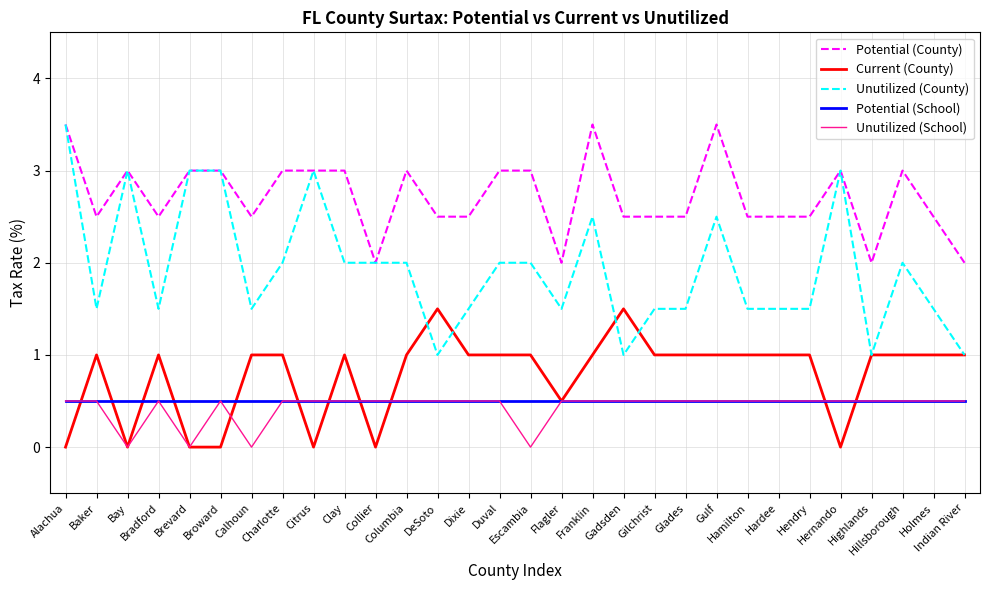

The value of Current (County) at Citrus is -0.8. True or false?

False